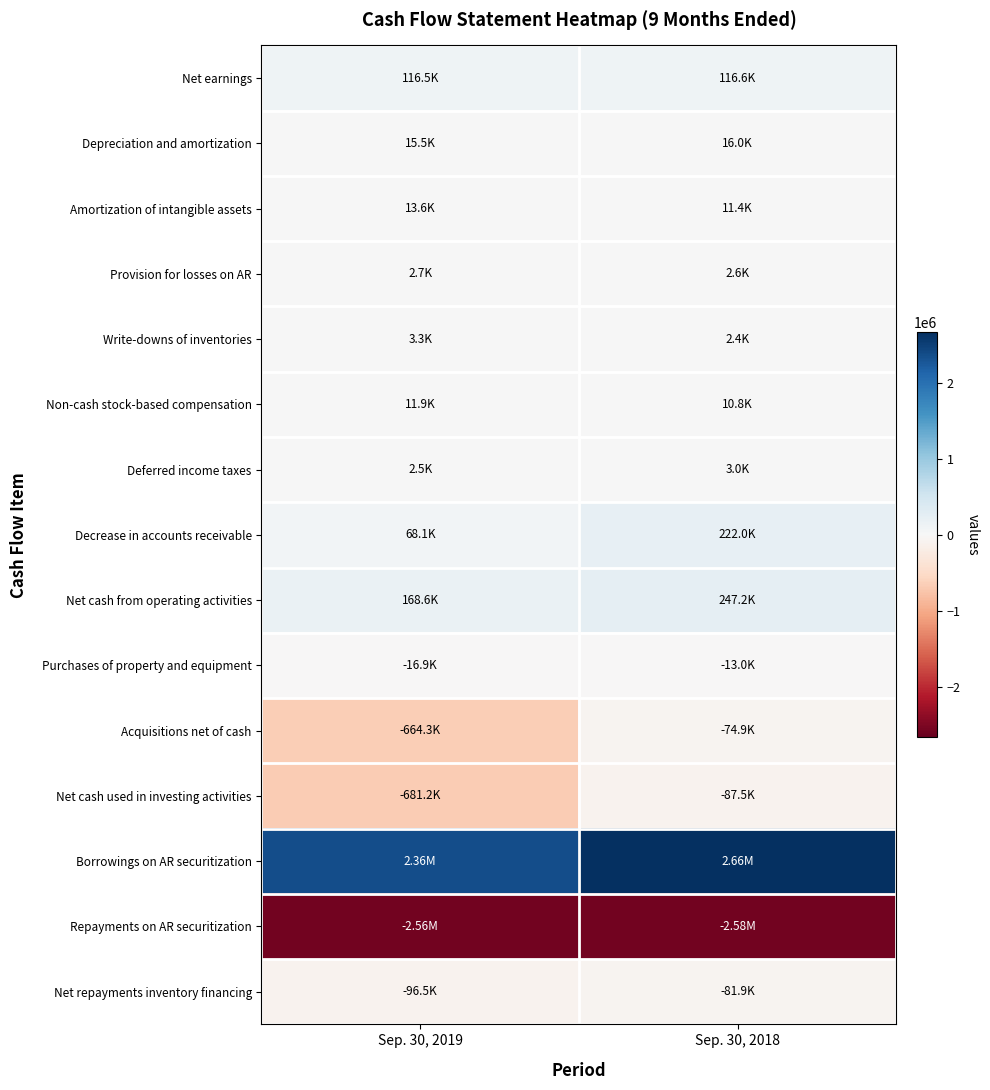

Between Sep. 30, 2019 and Sep. 30, 2018, which series saw the biggest shift?

Net cash used in investing activities